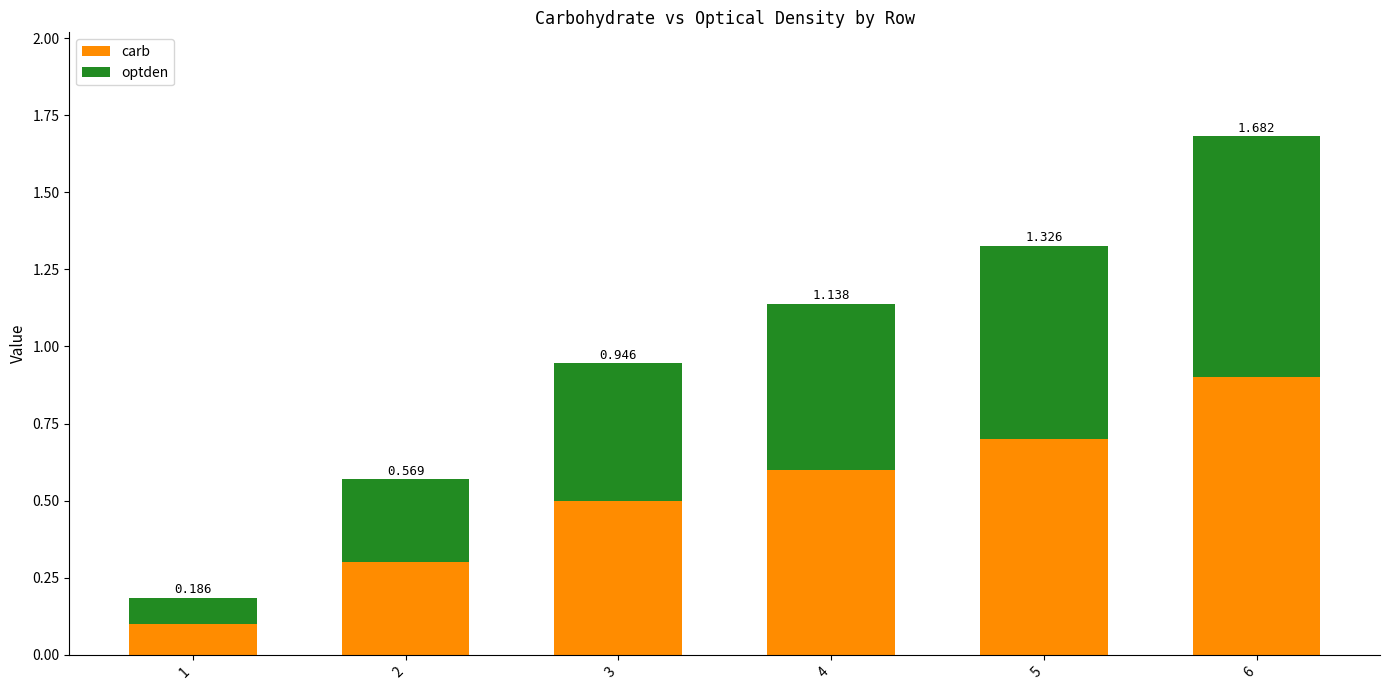

What are all the series names shown in the legend?

carb, optden